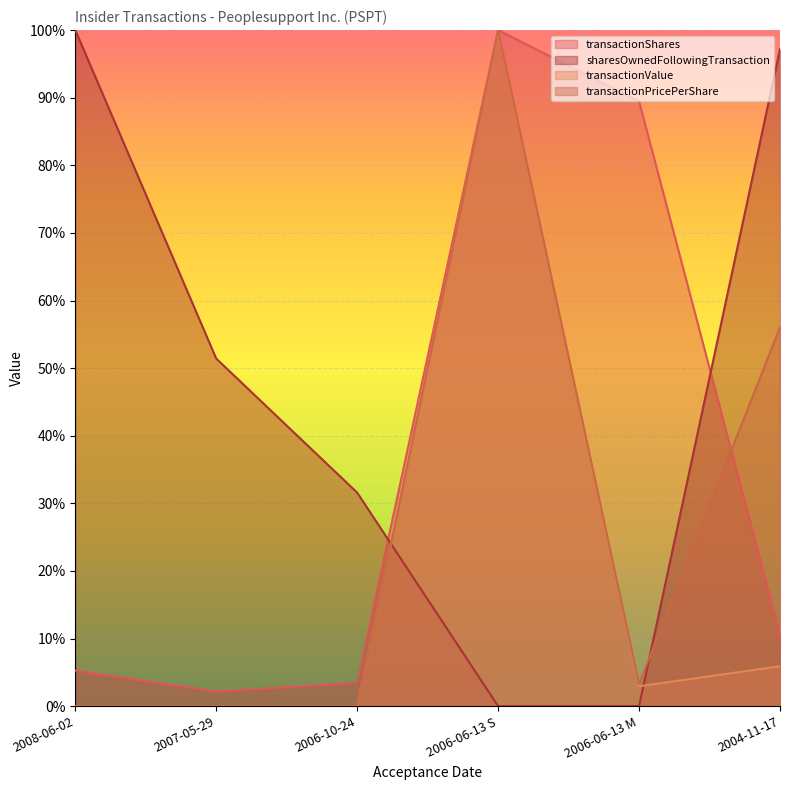

How many distinct data groups are displayed?

4